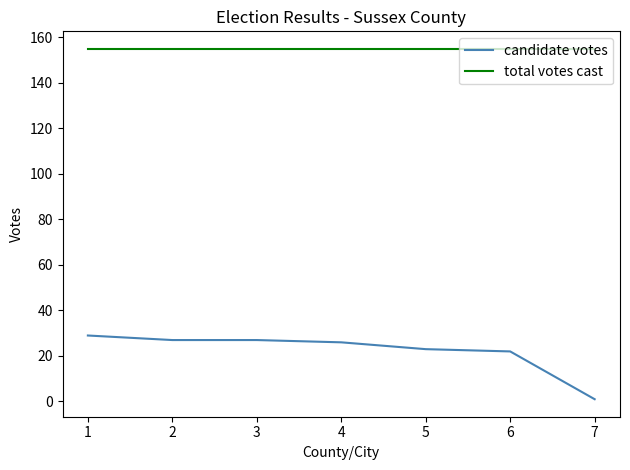

Is it true that total votes cast equals 264 at 6?

False